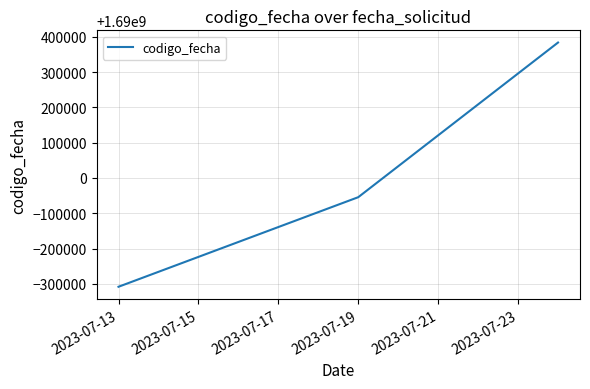

How many lines are shown in the chart?

1